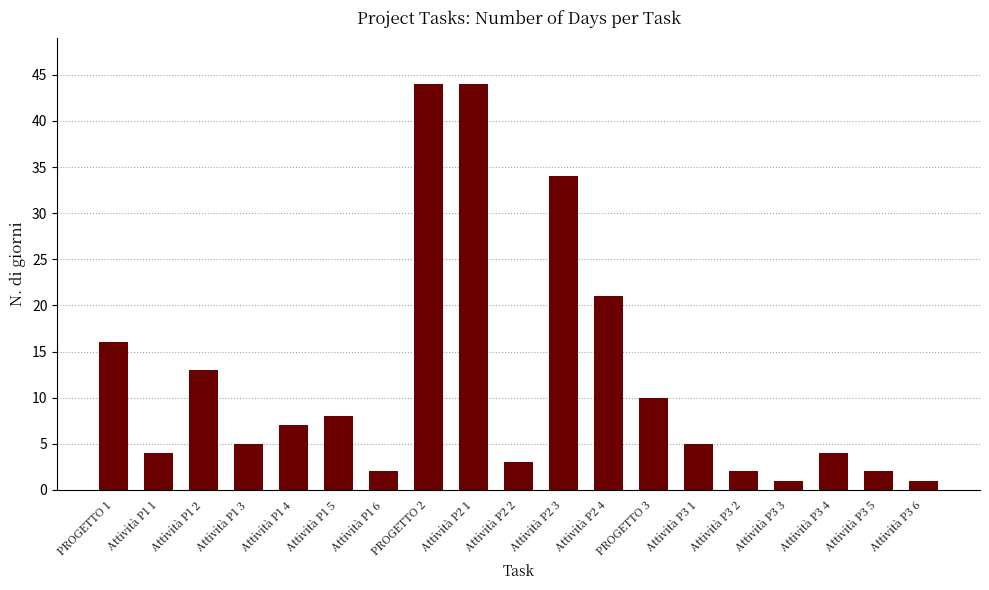

Approximately how many times larger is the value at Attività P1 3 compared to Attività P3 2?

2.5